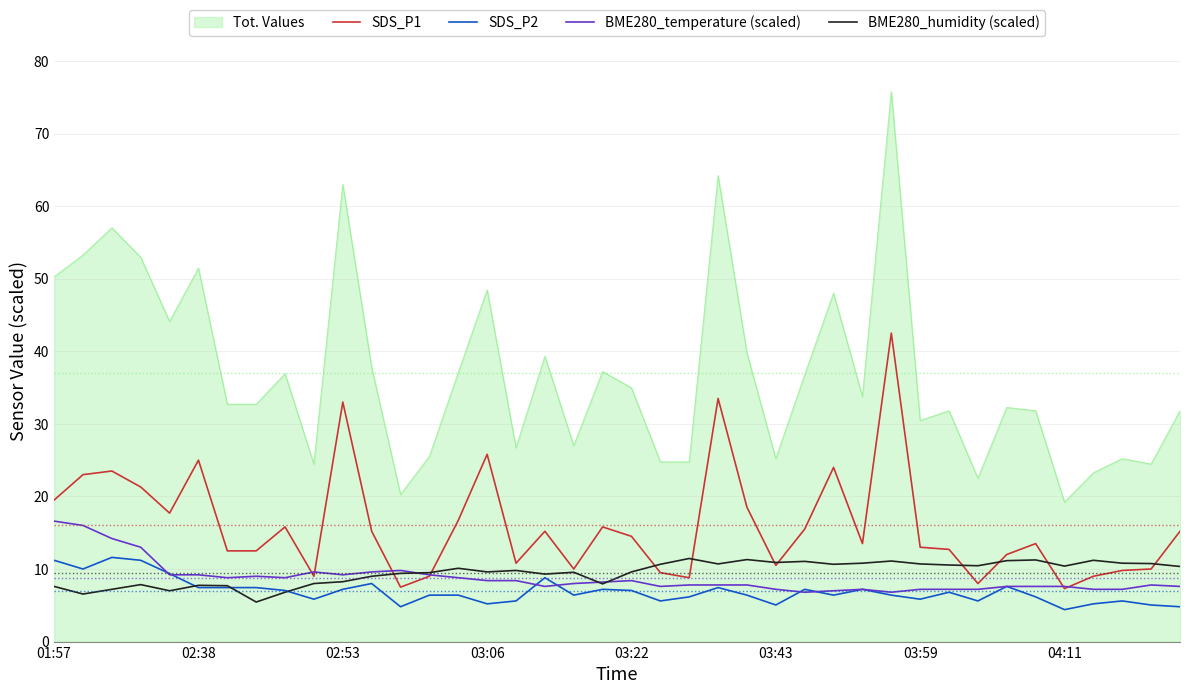

Count the number of data series in this chart.

5